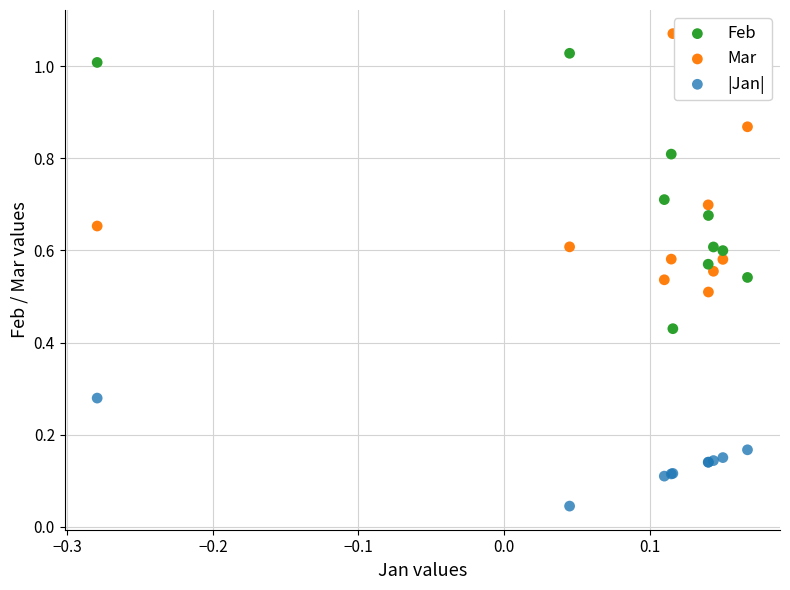

Which series reaches the minimum Y coordinate?

|Jan|